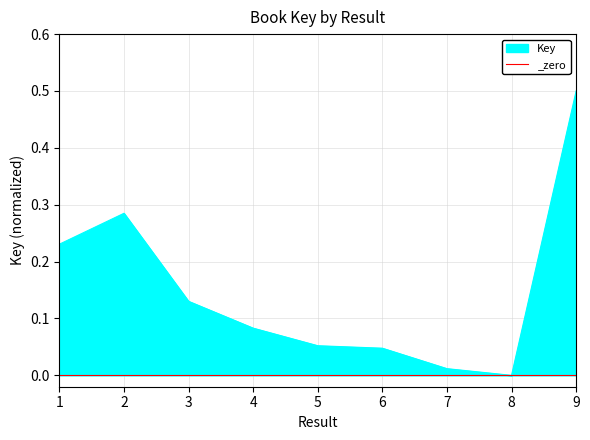

The value at 8 is 0.0. True or false?

True